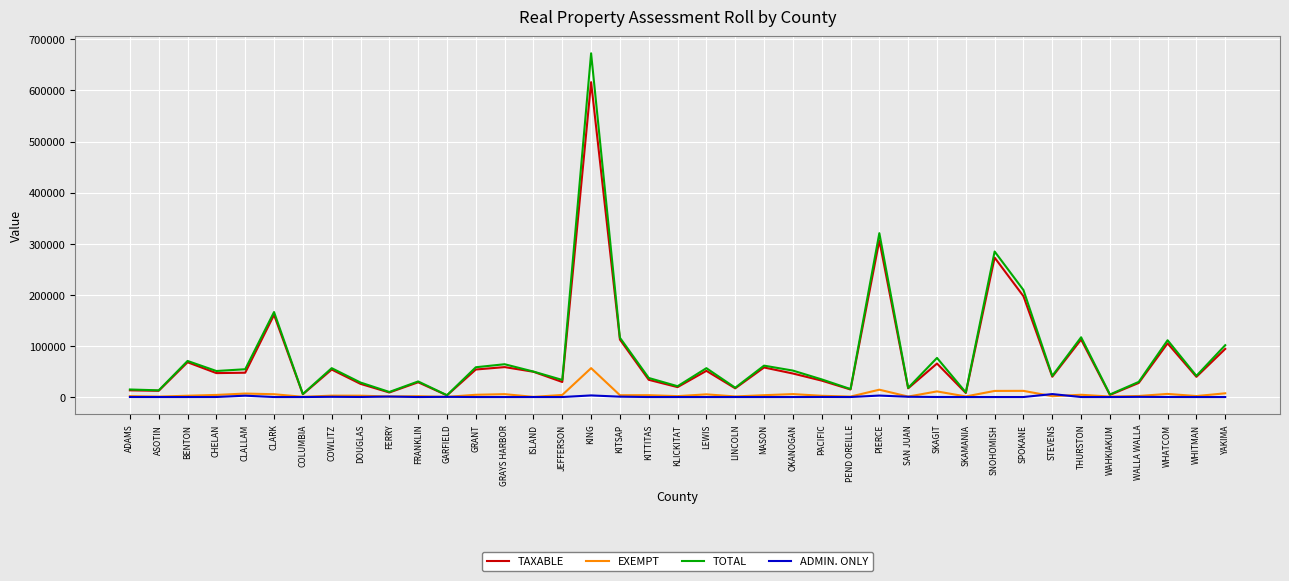

What is the maximum value shown in the chart?

672773